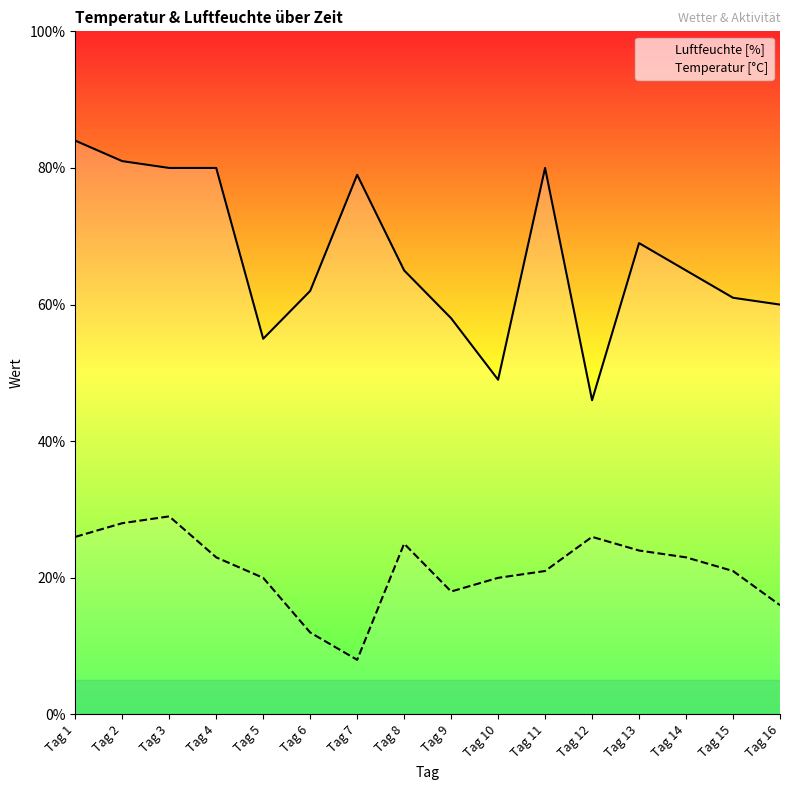

What value does the Luftfeuchte [%] series have at Tag 4?

80